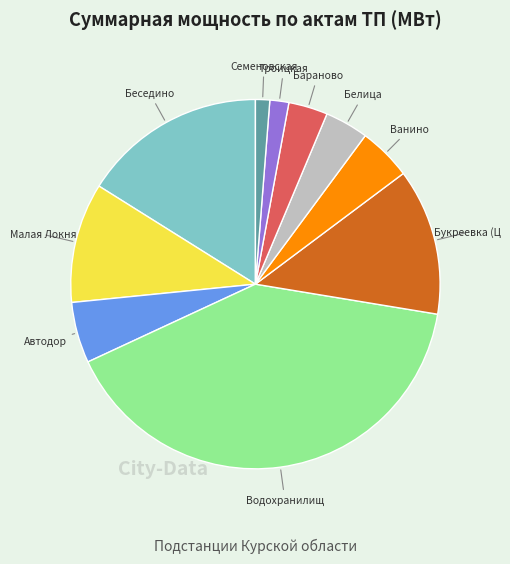

Is there a majority slice in this chart?

No